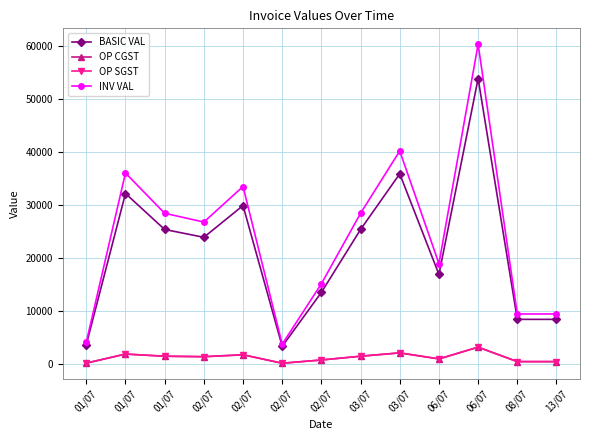

What is the average value of the OP CGST series?

1298.2